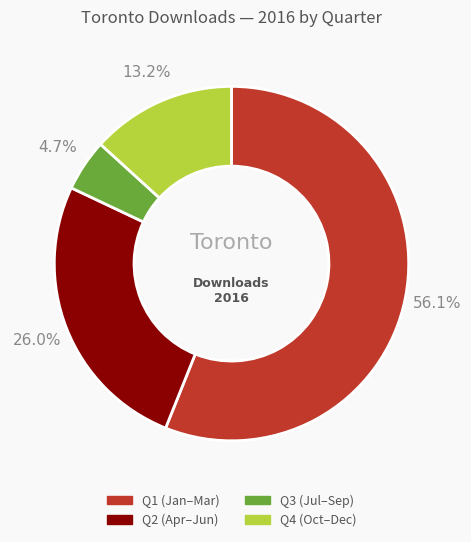

Does any single category account for the majority?

Yes